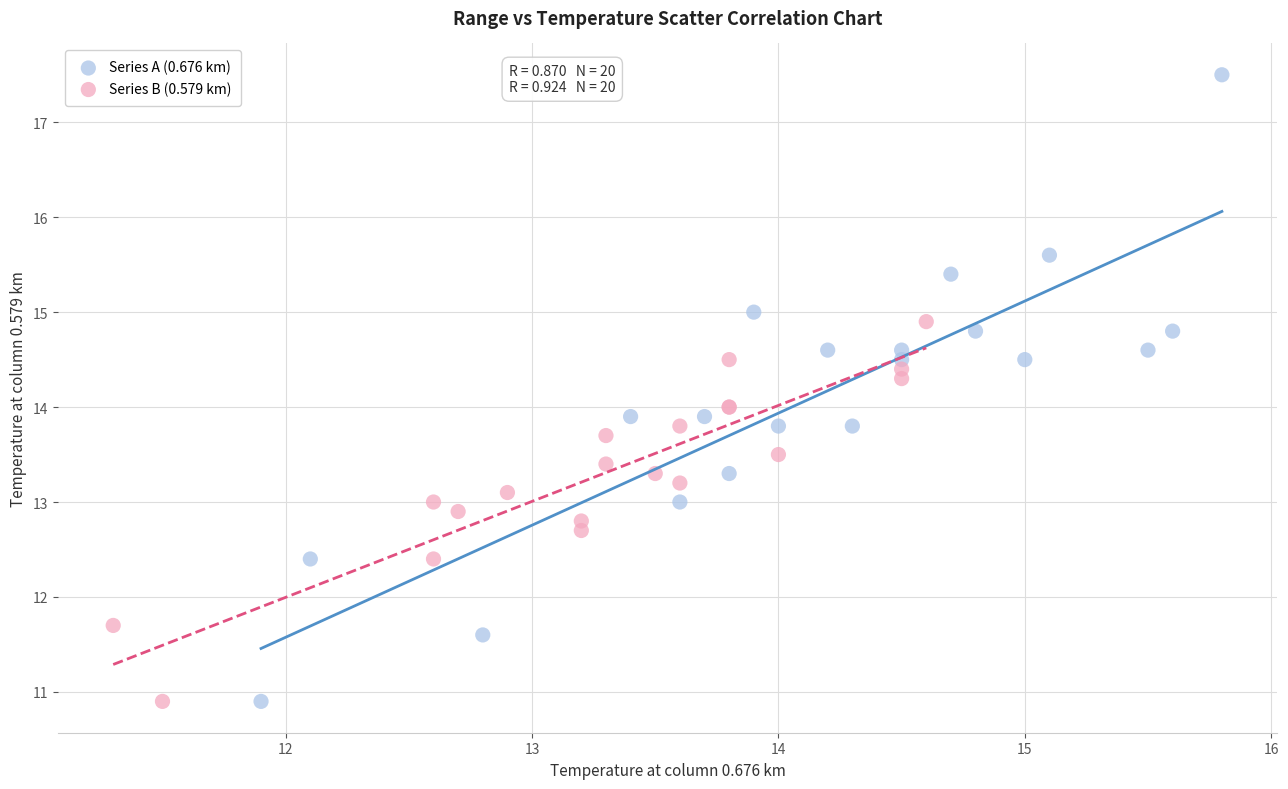

Which series has the widest spread of Y values?

Series A (0.676 km)